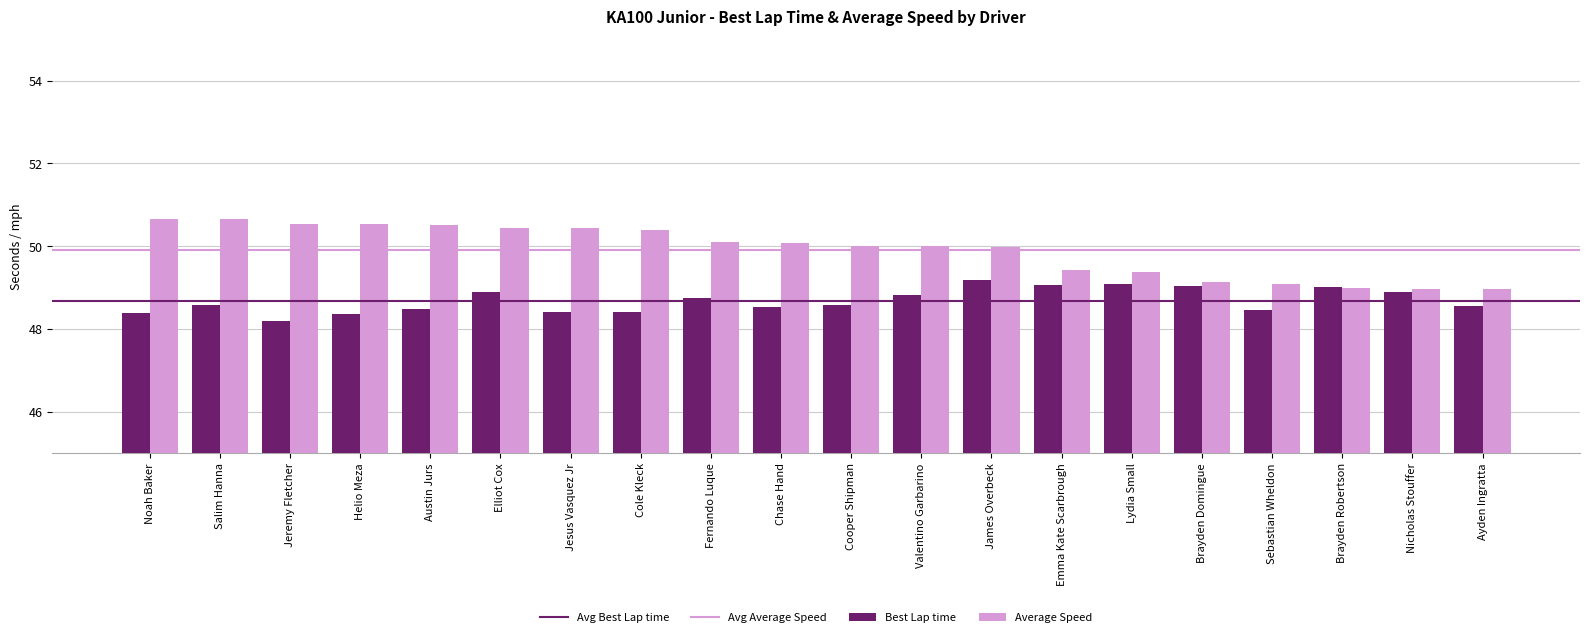

How many groups of bars are there?

20